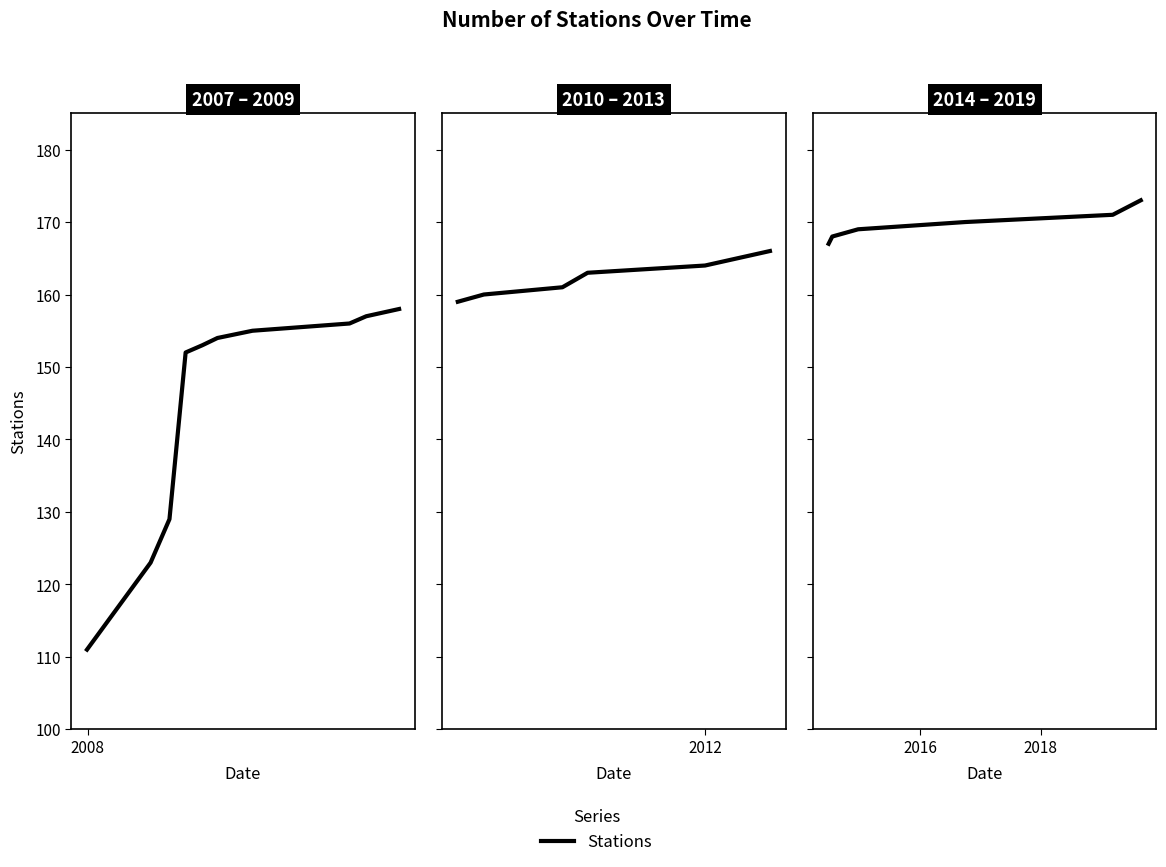

Between 2006 and 2008, which is larger?

2008